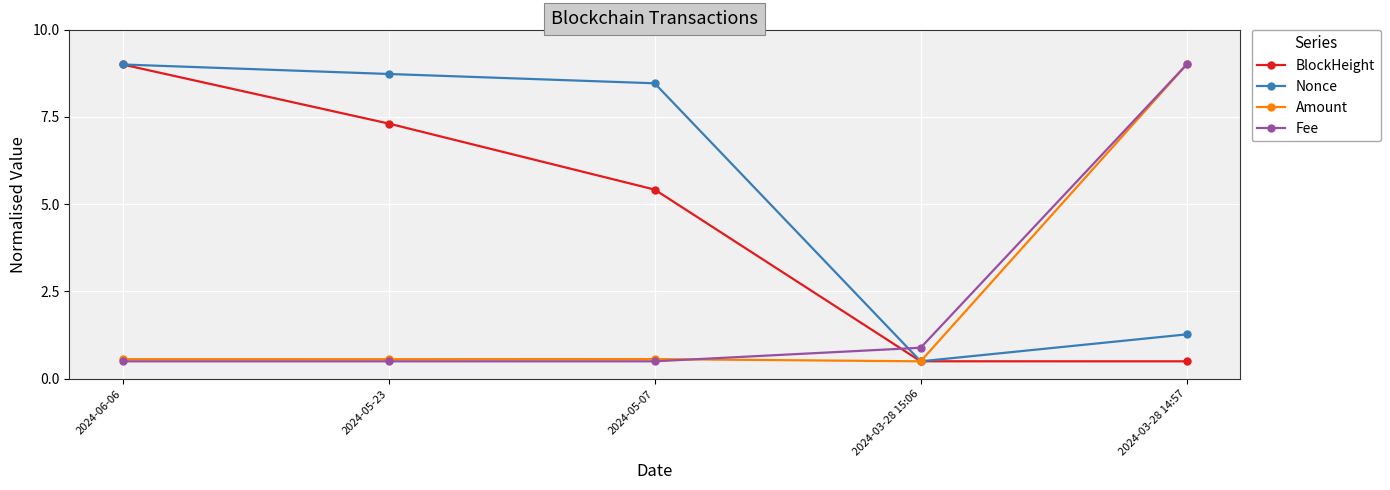

At which label does BlockHeight reach its peak?

2024-06-06